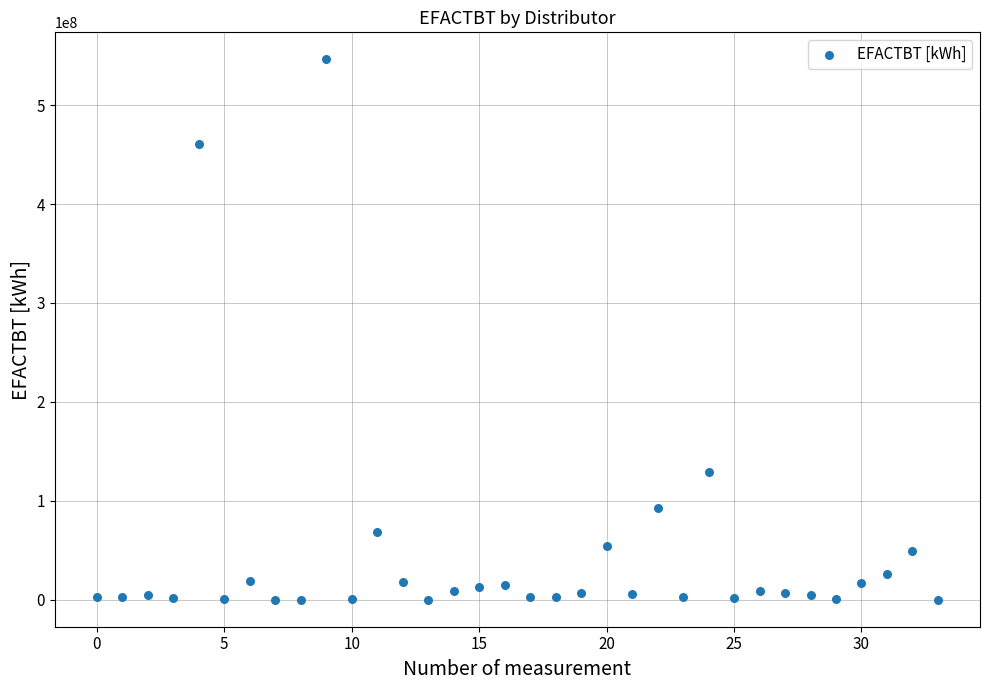

What Y value in the scatter plot is closest to 273133660?

128663570.8